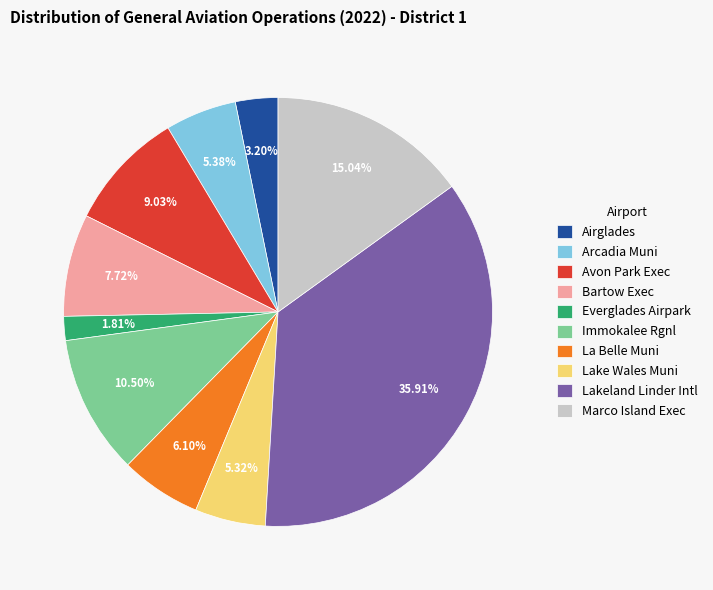

To the nearest percent, what is the average slice percentage?

10%